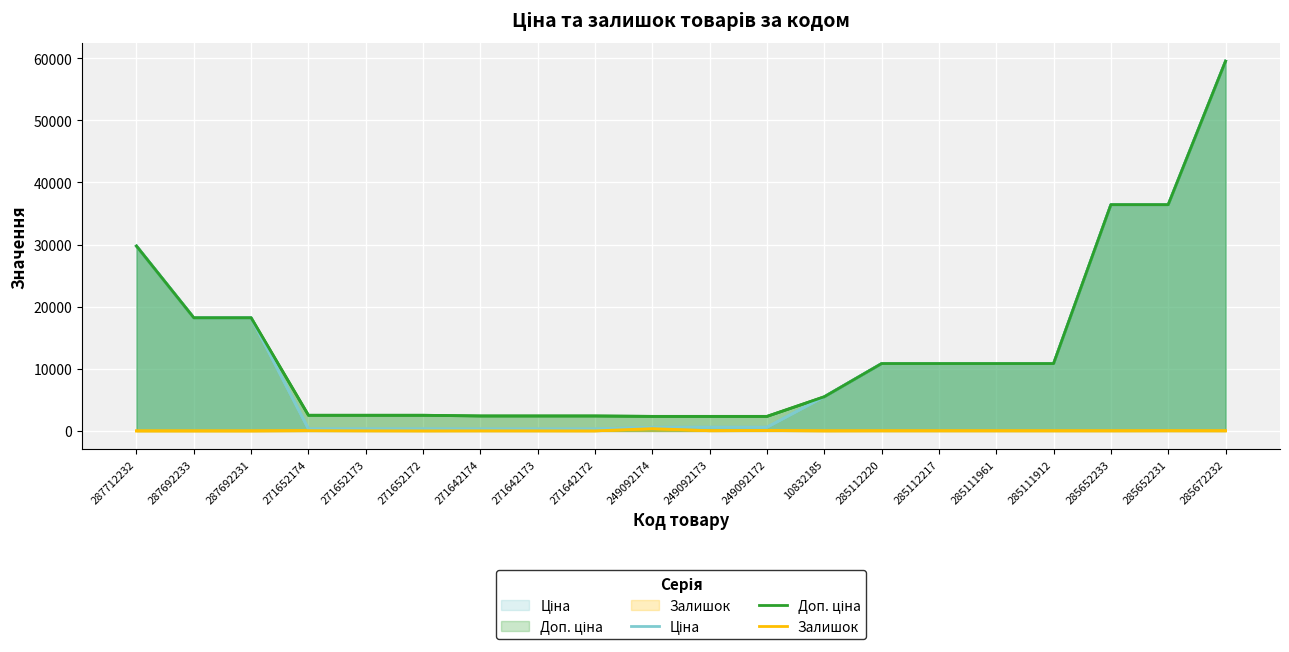

Which series changed the most between 271652174 and 249092173?

Ціна